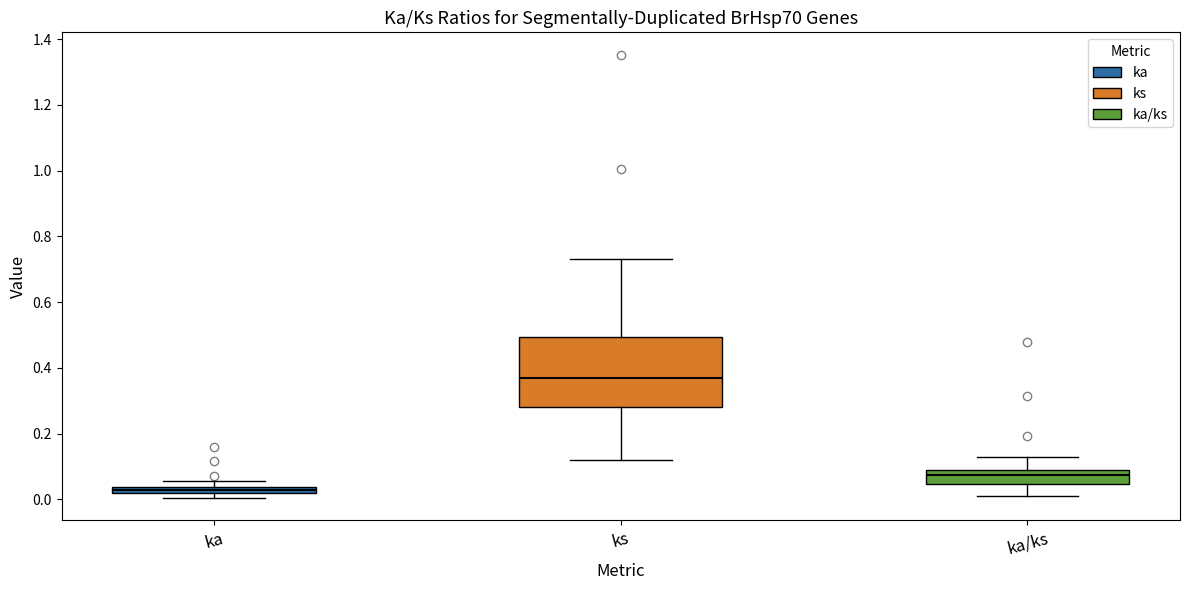

Which box's median line is the highest?

ks